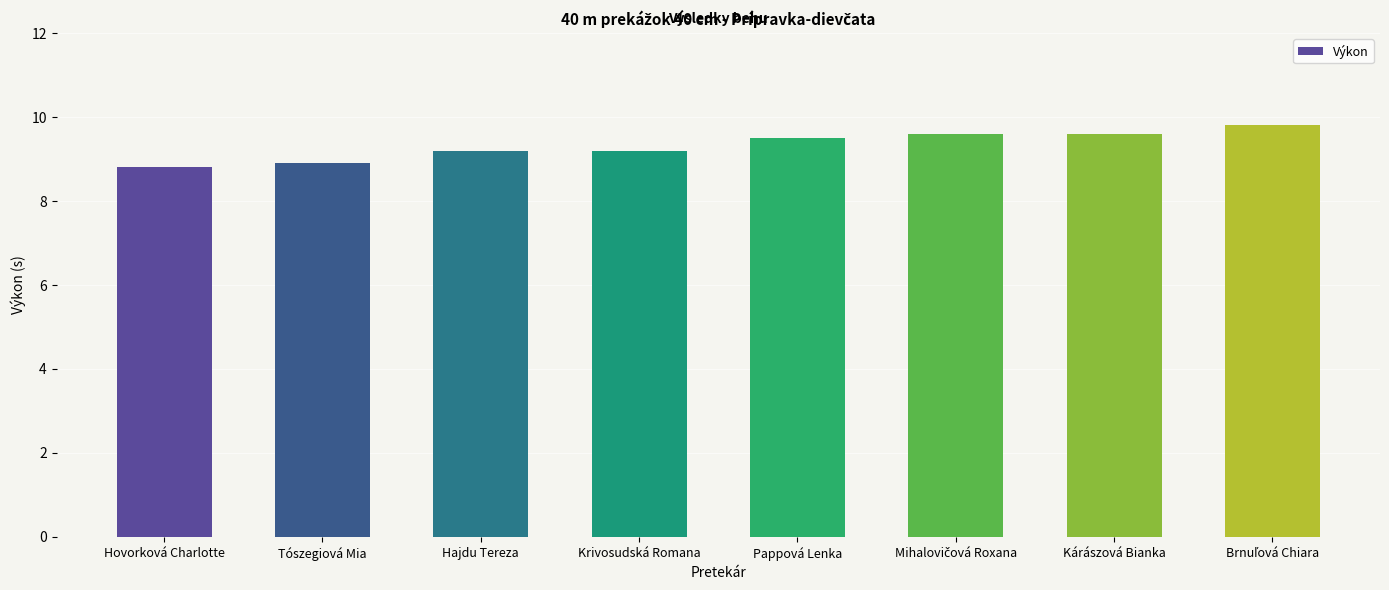

Reading left to right, list all the values displayed in this chart.

8.8	8.9	9.2	9.2	9.5	9.6	9.6	9.8